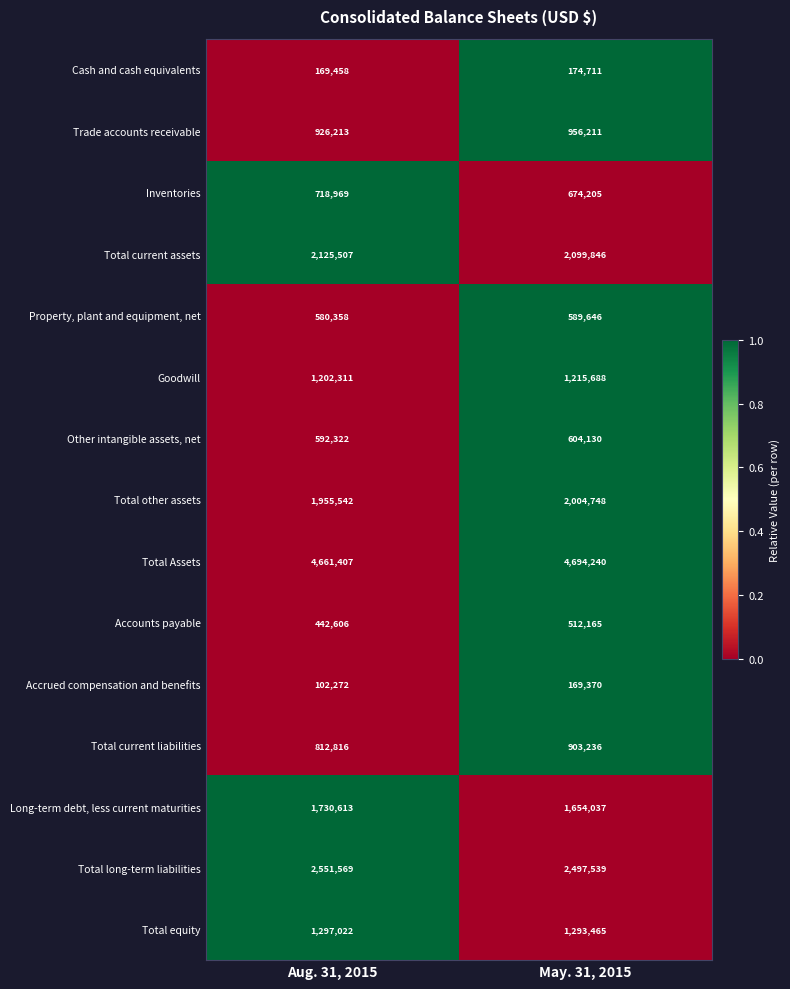

Read the Accounts payable value at Aug. 31, 2015, to the nearest 100.

442600